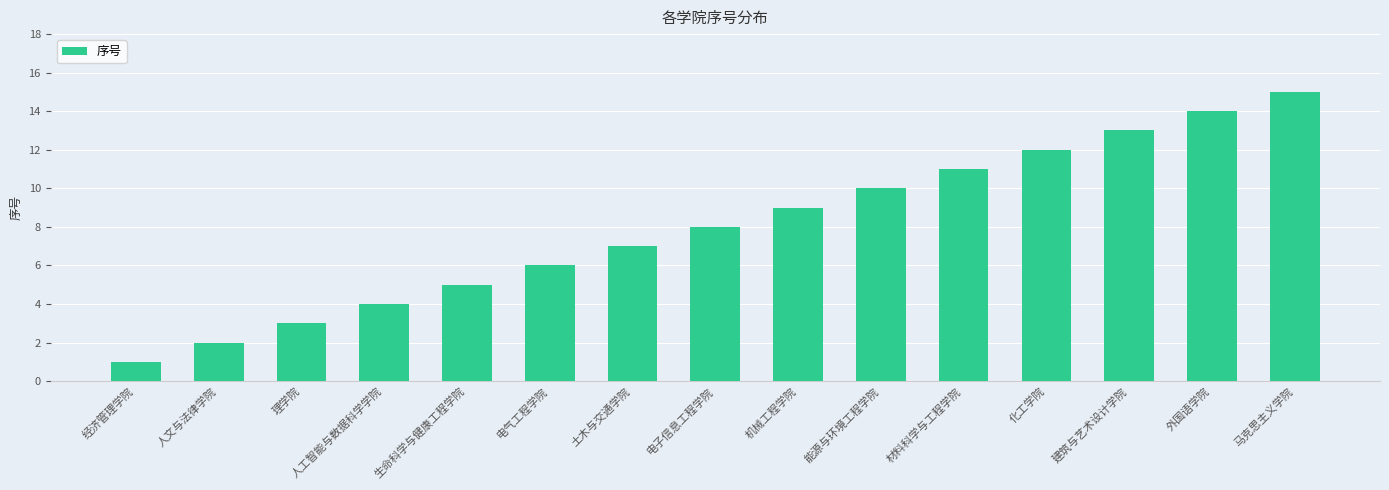

What is the sum of all values?

120